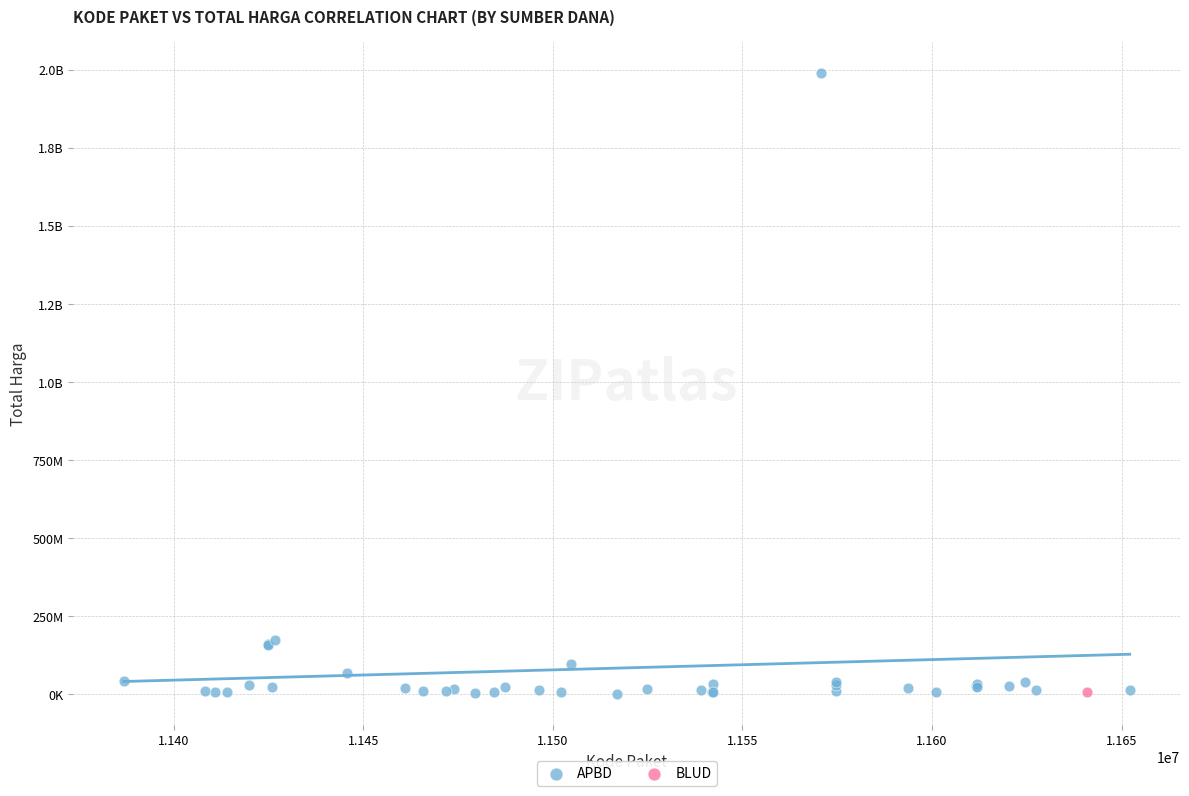

What are all the series names shown in the legend?

APBD, BLUD